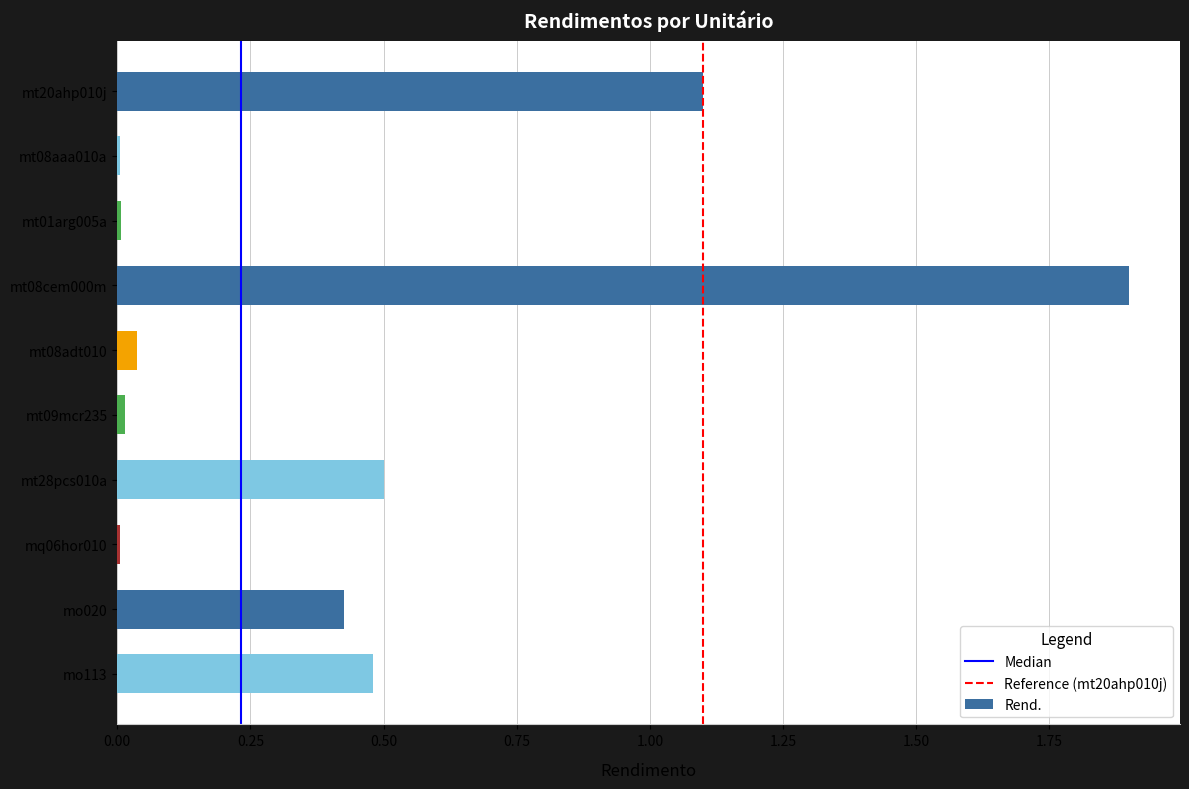

Read the value at mt20ahp010j.

1.1